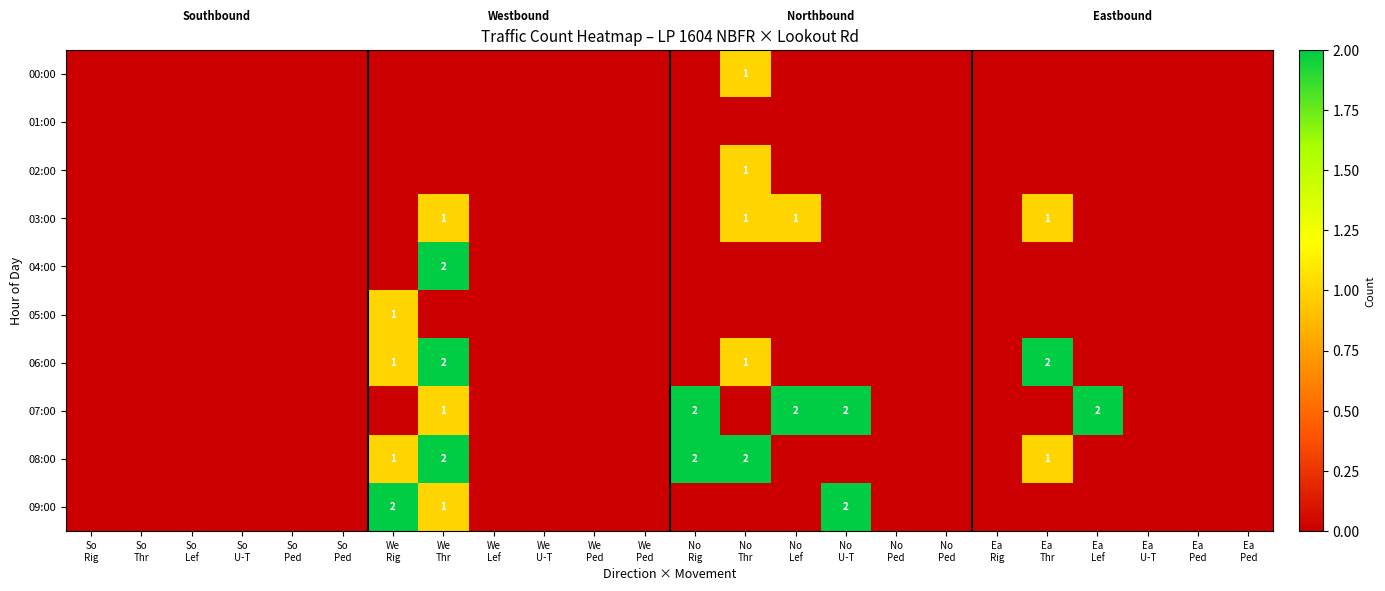

Is the value of 00:00 at We Lef greater than the value of 09:00 at We Rig?

No